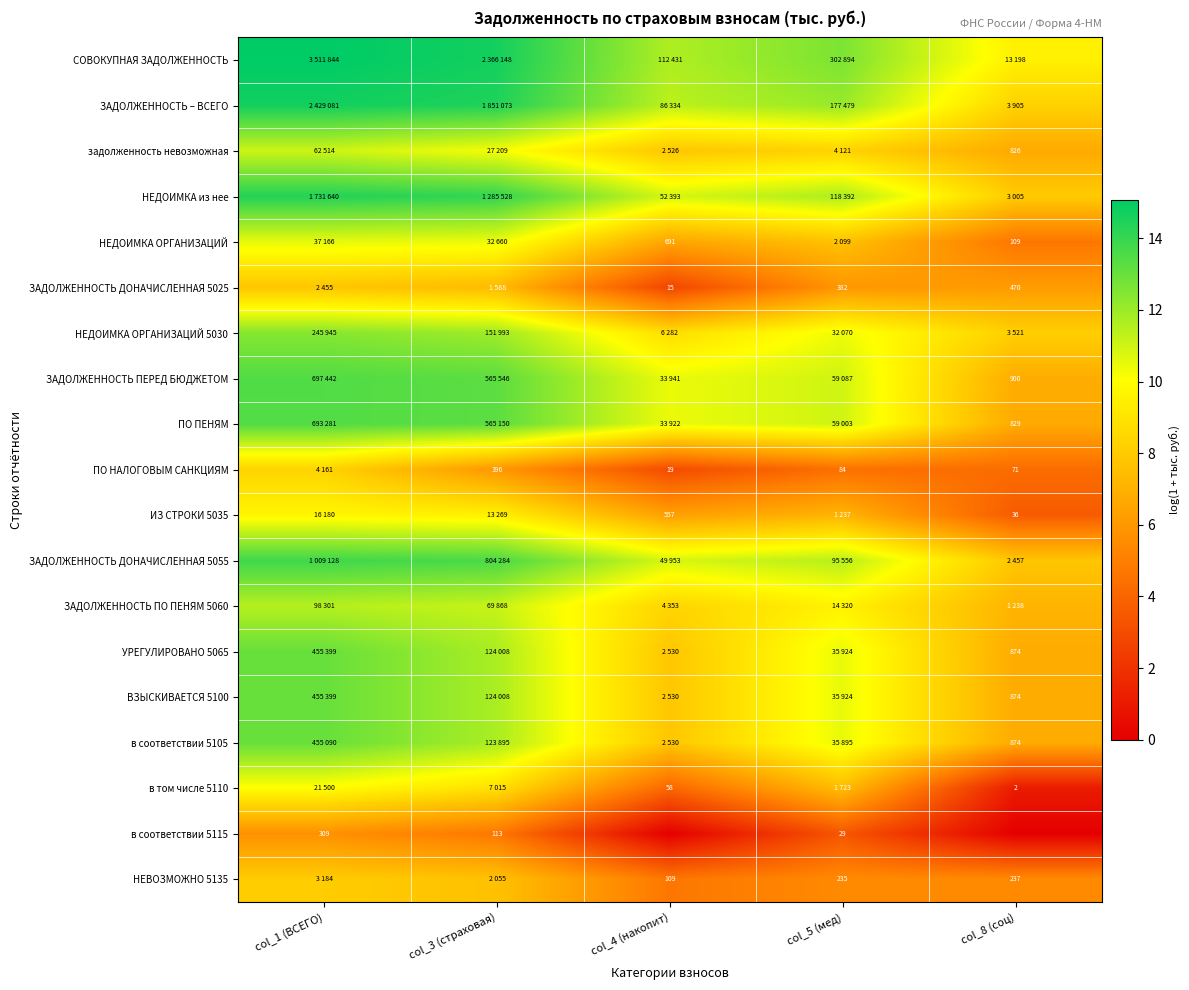

Read the ИЗ СТРОКИ 5035 value at col_3 (страховая).

9.5